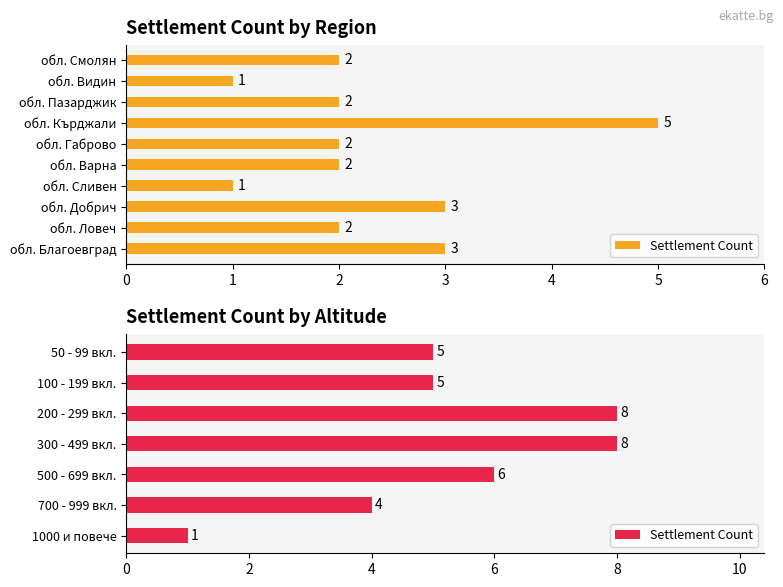

What is the difference between the maximum and minimum values?

7